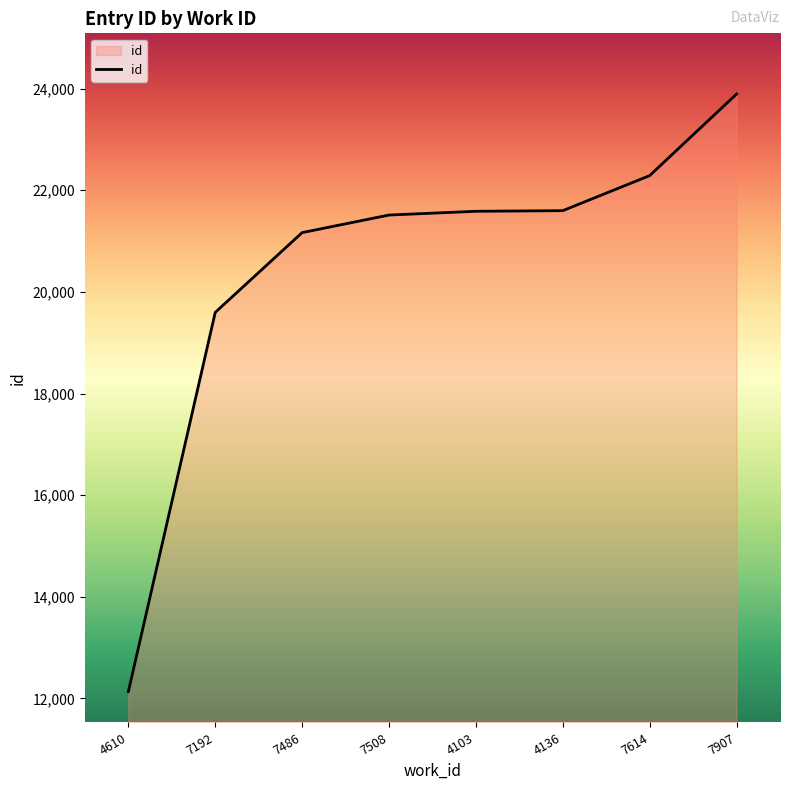

What is the difference between the values at 7192 and 4610?

7463